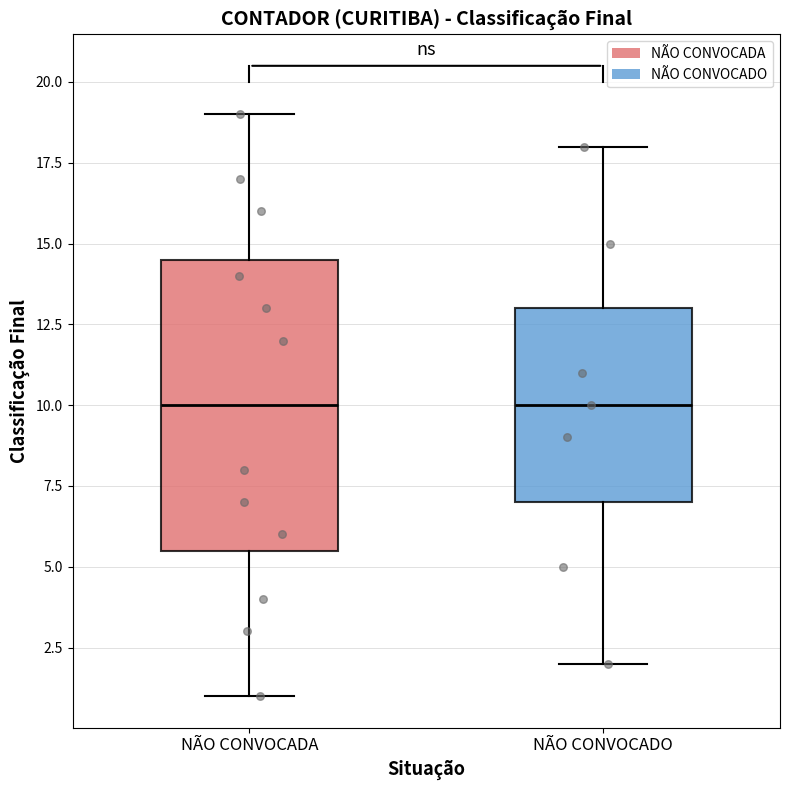

Where does the upper whisker of the box for NÃO CONVOCADO end on the y-axis? The values are not printed on the chart, so give them approximately, as read against the axis.

18.0